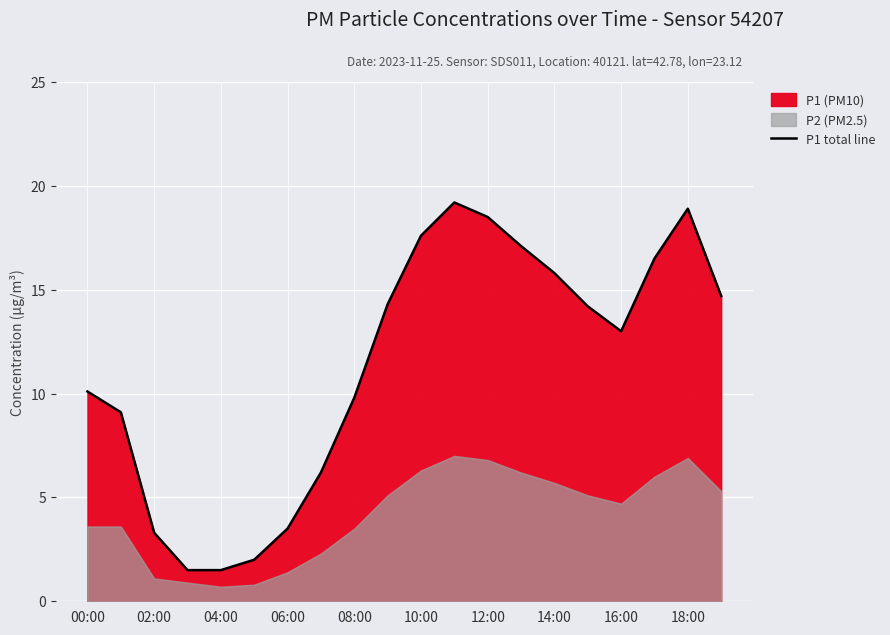

Is it true that P1 total line equals 3.3 at 02:00?

True